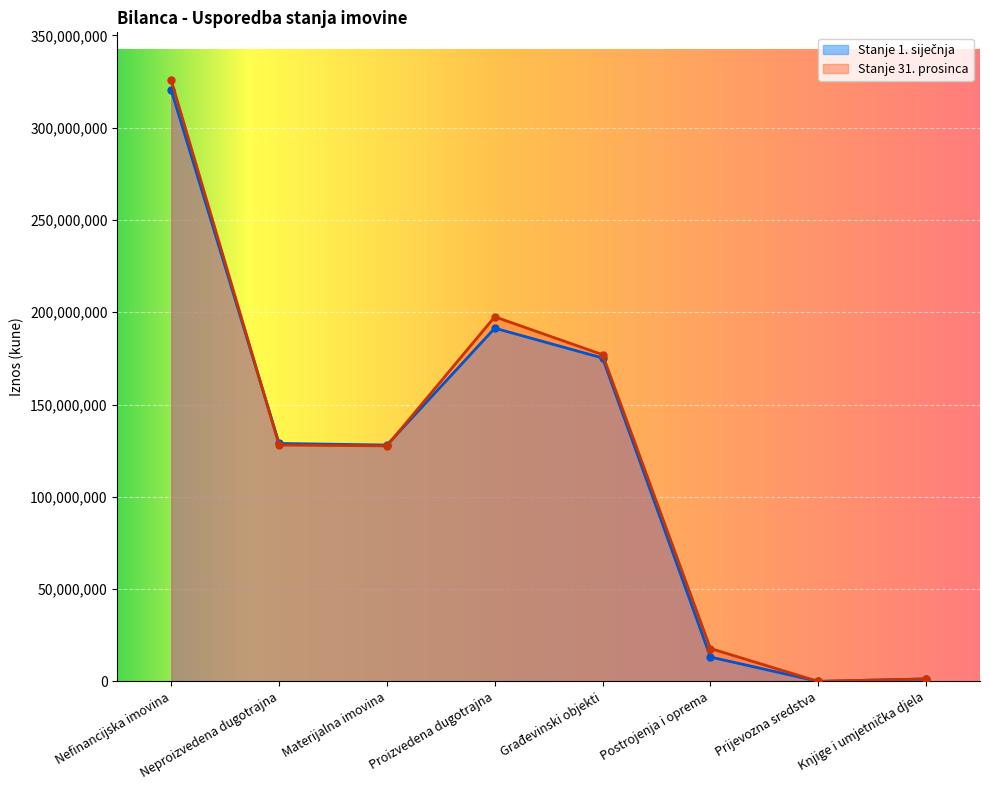

What is the smallest value displayed?

7858